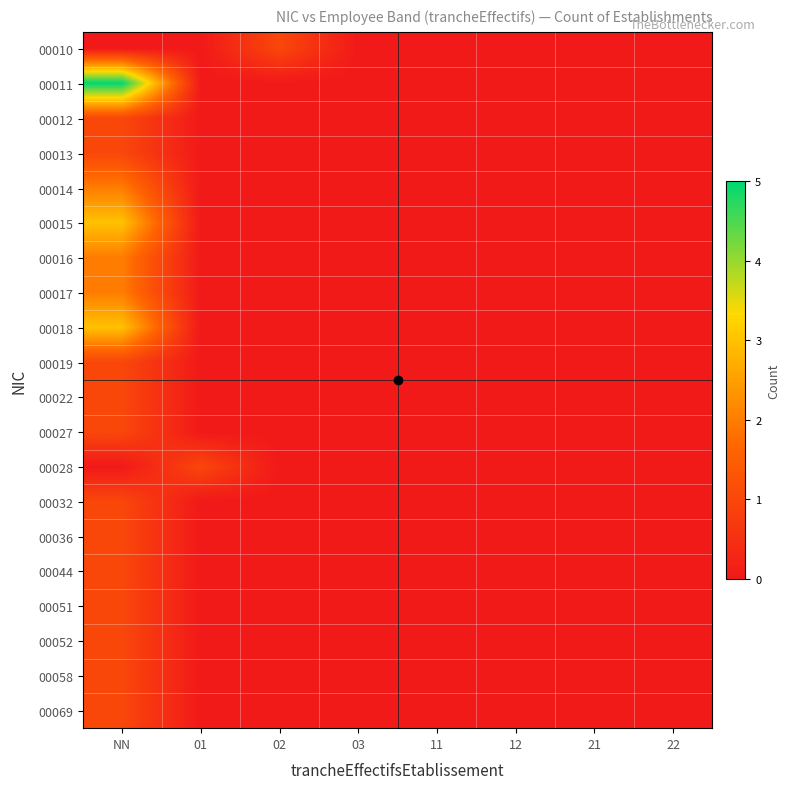

Reading left to right, transcribe all the data shown in this chart.

00010: NN=0	01=0	02=1	03=0	11=0	12=0	21=0	22=0
00011: NN=5	01=0	02=0	03=0	11=0	12=0	21=0	22=0
00012: NN=1	01=0	02=0	03=0	11=0	12=0	21=0	22=0
00013: NN=1	01=0	02=0	03=0	11=0	12=0	21=0	22=0
00014: NN=2	01=0	02=0	03=0	11=0	12=0	21=0	22=0
00015: NN=3	01=0	02=0	03=0	11=0	12=0	21=0	22=0
00016: NN=2	01=0	02=0	03=0	11=0	12=0	21=0	22=0
00017: NN=2	01=0	02=0	03=0	11=0	12=0	21=0	22=0
00018: NN=3	01=0	02=0	03=0	11=0	12=0	21=0	22=0
00019: NN=1	01=0	02=0	03=0	11=0	12=0	21=0	22=0
00022: NN=1	01=0	02=0	03=0	11=0	12=0	21=0	22=0
00027: NN=1	01=0	02=0	03=0	11=0	12=0	21=0	22=0
00028: NN=0	01=1	02=0	03=0	11=0	12=0	21=0	22=0
00032: NN=1	01=0	02=0	03=0	11=0	12=0	21=0	22=0
00036: NN=1	01=0	02=0	03=0	11=0	12=0	21=0	22=0
00044: NN=1	01=0	02=0	03=0	11=0	12=0	21=0	22=0
00051: NN=1	01=0	02=0	03=0	11=0	12=0	21=0	22=0
00052: NN=1	01=0	02=0	03=0	11=0	12=0	21=0	22=0
00058: NN=1	01=0	02=0	03=0	11=0	12=0	21=0	22=0
00069: NN=1	01=0	02=0	03=0	11=0	12=0	21=0	22=0